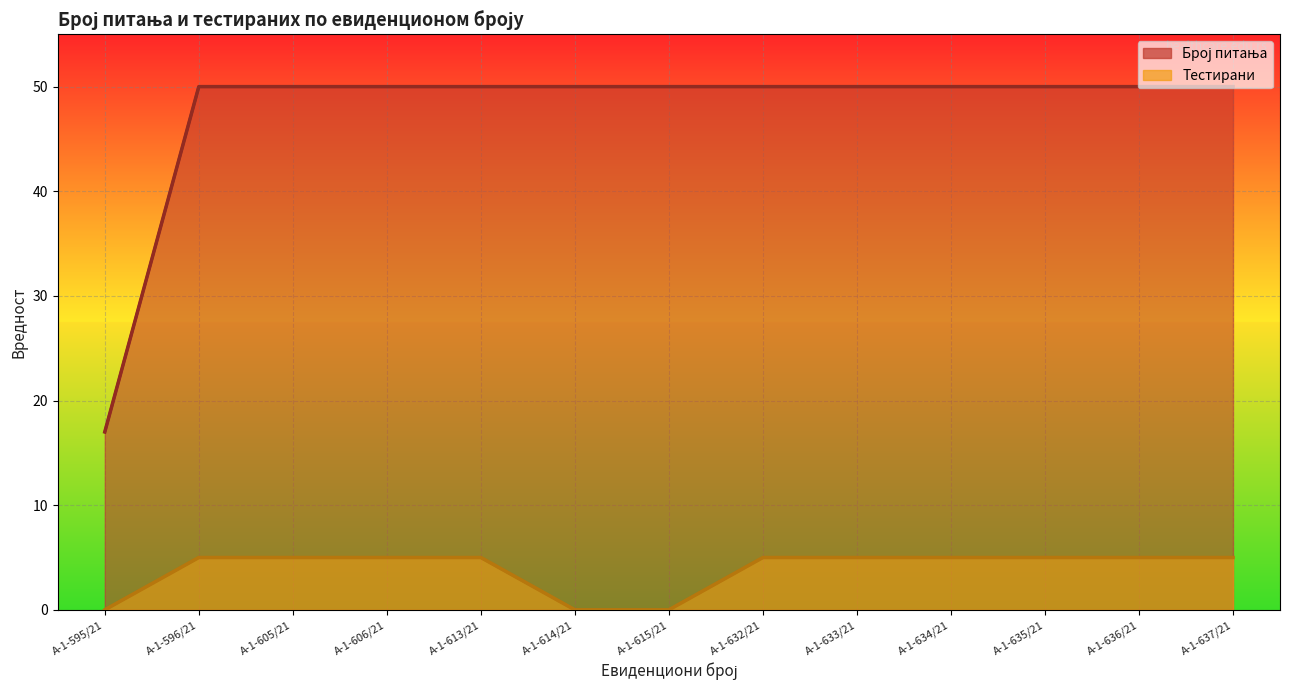

Is it true that Број питања equals 67 at А-1-634/21?

False